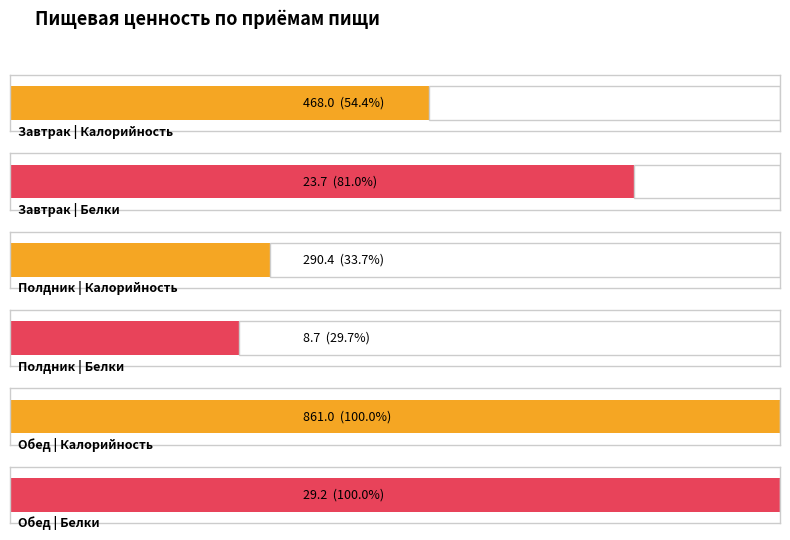

Rank the series at Обед from highest to lowest value.

Калорийность, Белки